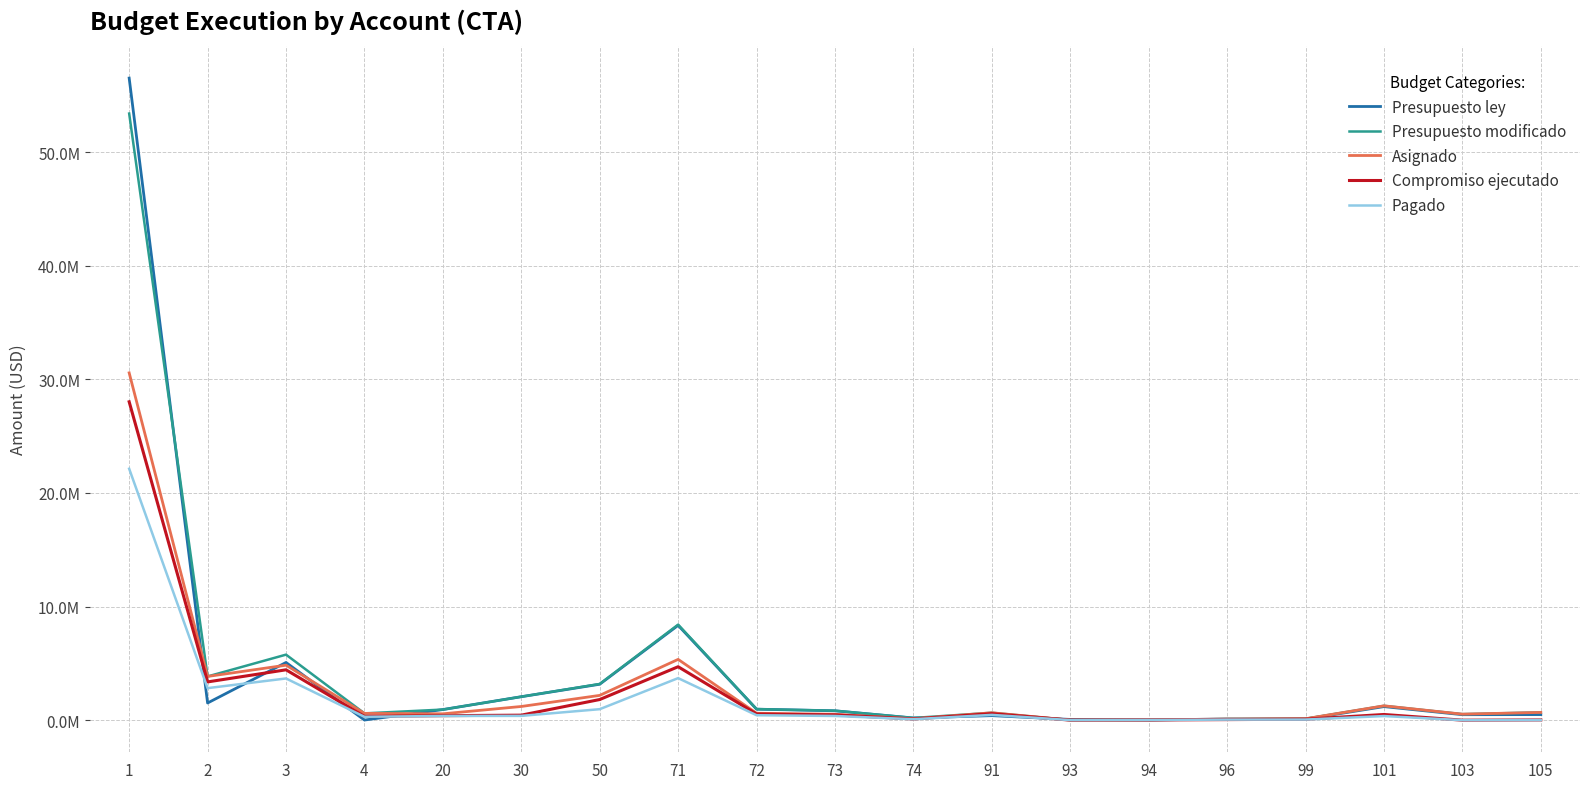

What are all the series names shown in the legend?

Presupuesto ley, Presupuesto modificado, Asignado, Compromiso ejecutado, Pagado